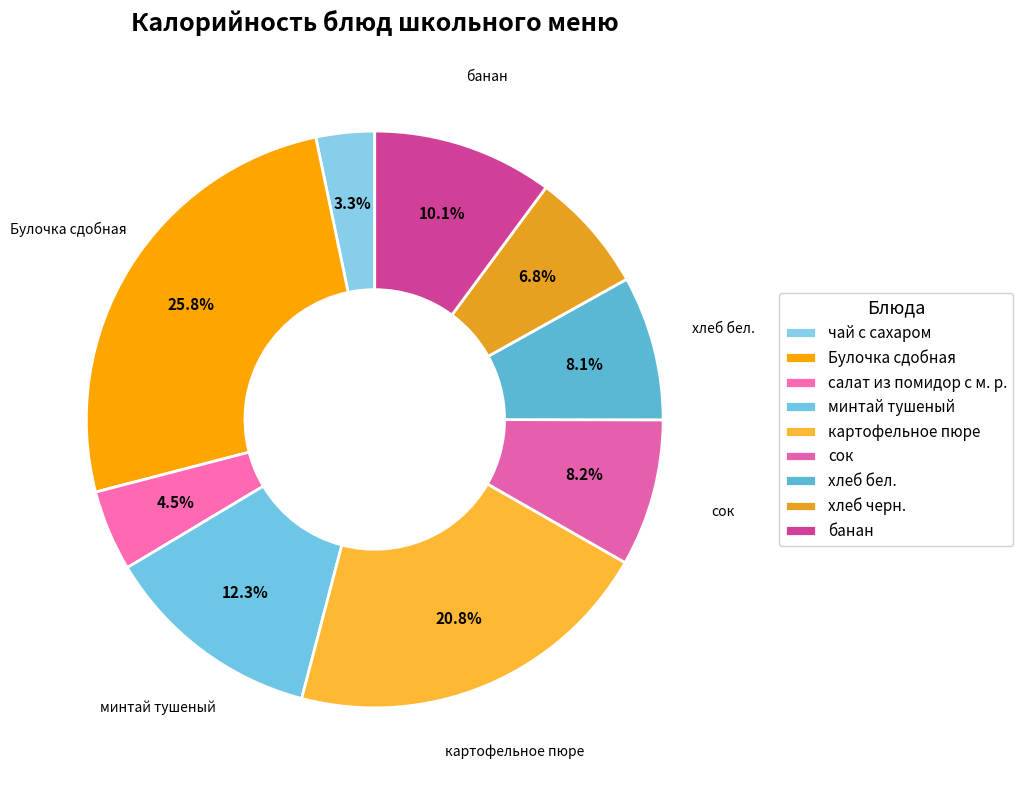

To the nearest percent, what is the difference between the largest and smallest slice percentages?

22%